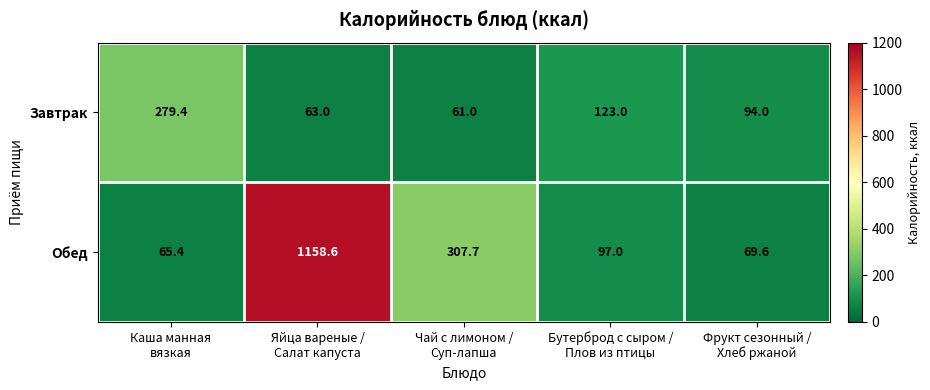

At Яйца вареные /
Салат капуста, list the series in order from largest to smallest.

Обед, Завтрак